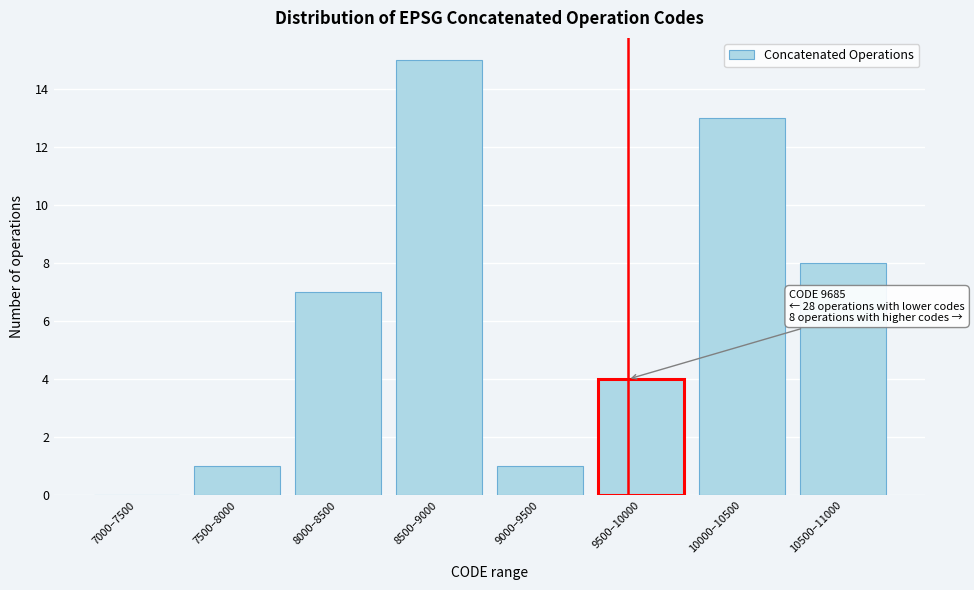

Reading left to right, list all the values displayed in this chart.

7000–7500=0	7500–8000=1	8000–8500=7	8500–9000=15	9000–9500=1	9500–10000=4	10000–10500=13	10500–11000=8